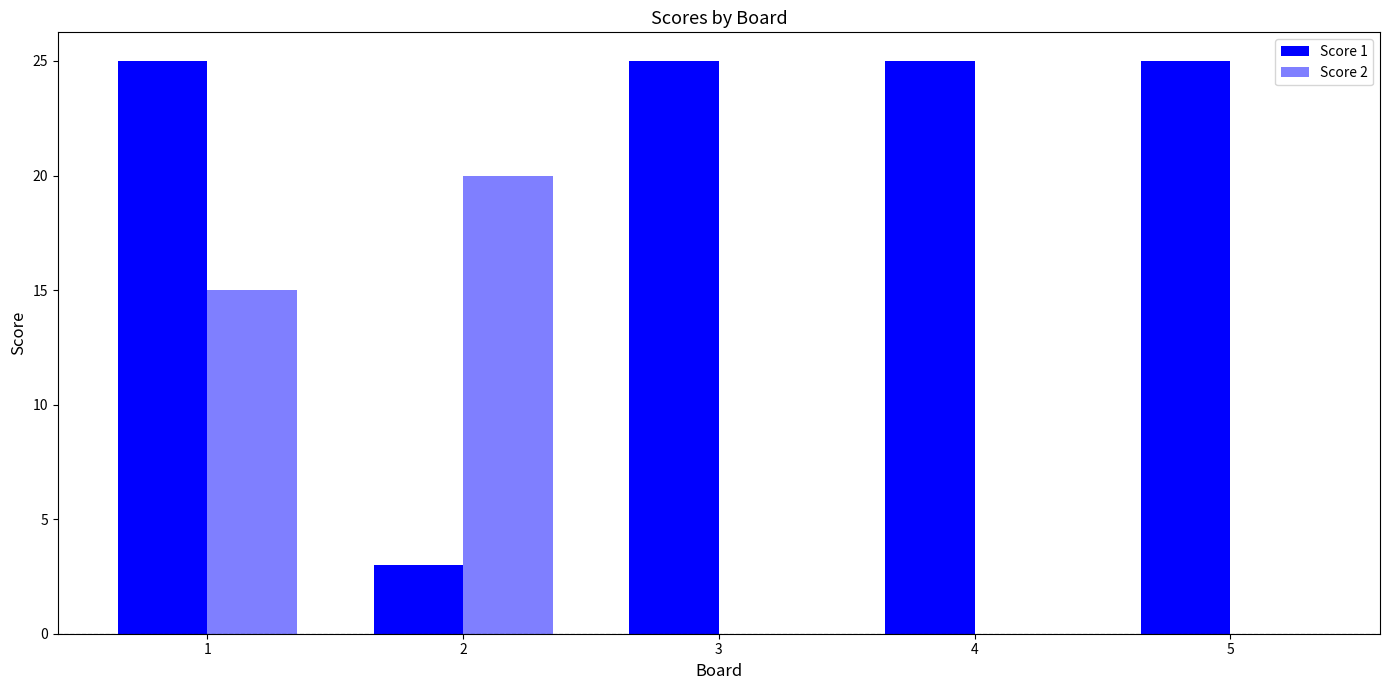

At which label is Score 1 closest to 14?

1